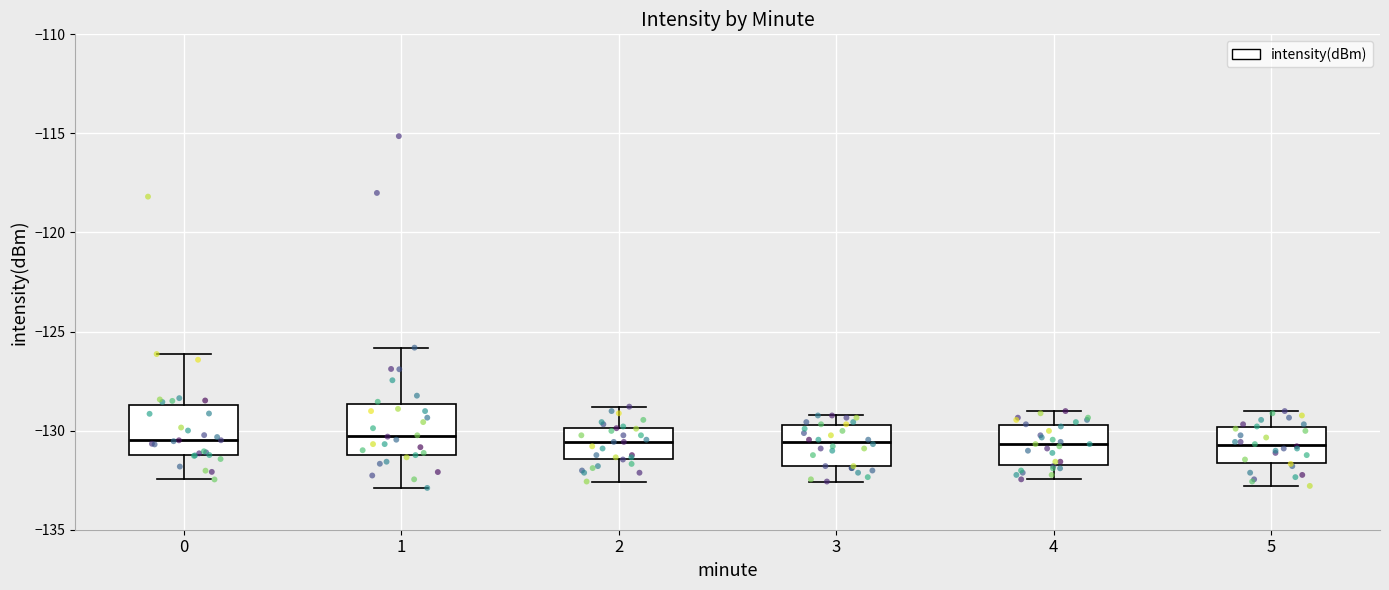

Reading left to right, transcribe this box plot: for each box, give where its median line is, the range the box spans, and where its two whiskers end, as read against the y-axis. The values are not printed on the chart, so give them approximately, as read against the axis.

0: median -130.5, box -131.0 to -128.5, whiskers -132.5 to -126.0
1: median -130.5, box -131.0 to -128.5, whiskers -133.0 to -126.0
2: median -130.5, box -131.5 to -130.0, whiskers -132.5 to -129.0
3: median -130.5, box -132.0 to -129.5, whiskers -132.5 to -129.0
4: median -130.5, box -131.5 to -129.5, whiskers -132.5 to -129.0
5: median -130.5, box -131.5 to -130.0, whiskers -133.0 to -129.0